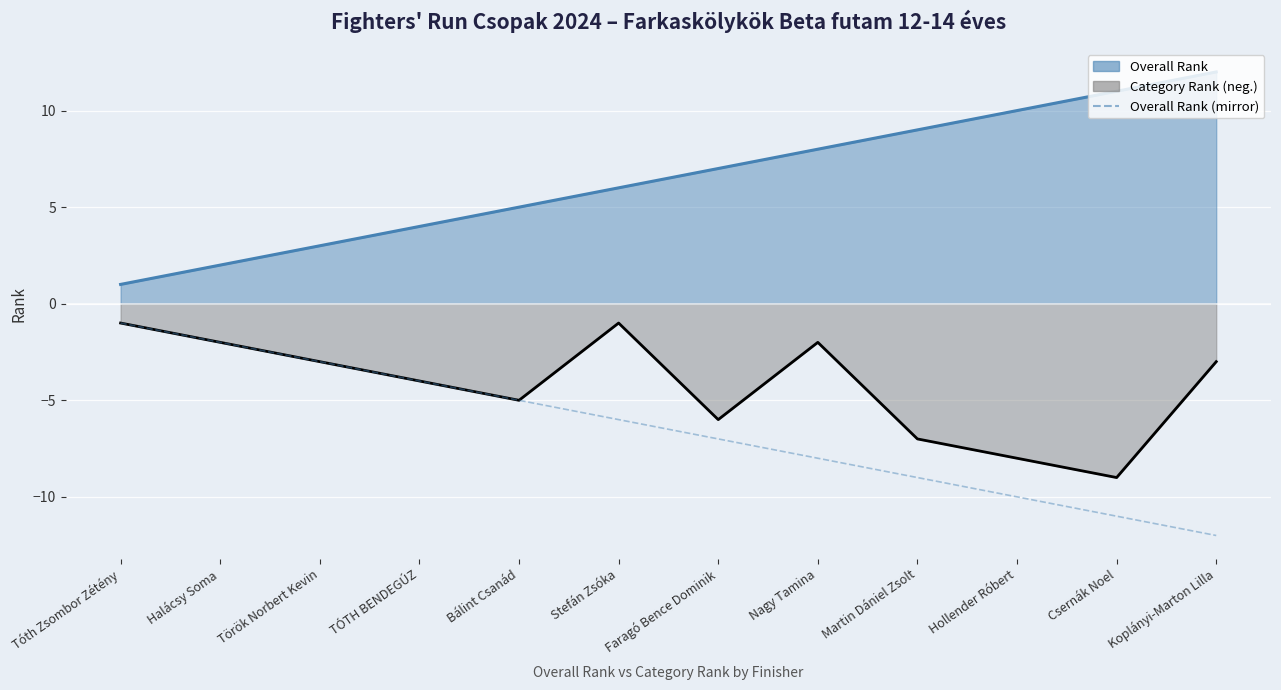

How many lines are shown in the chart?

1